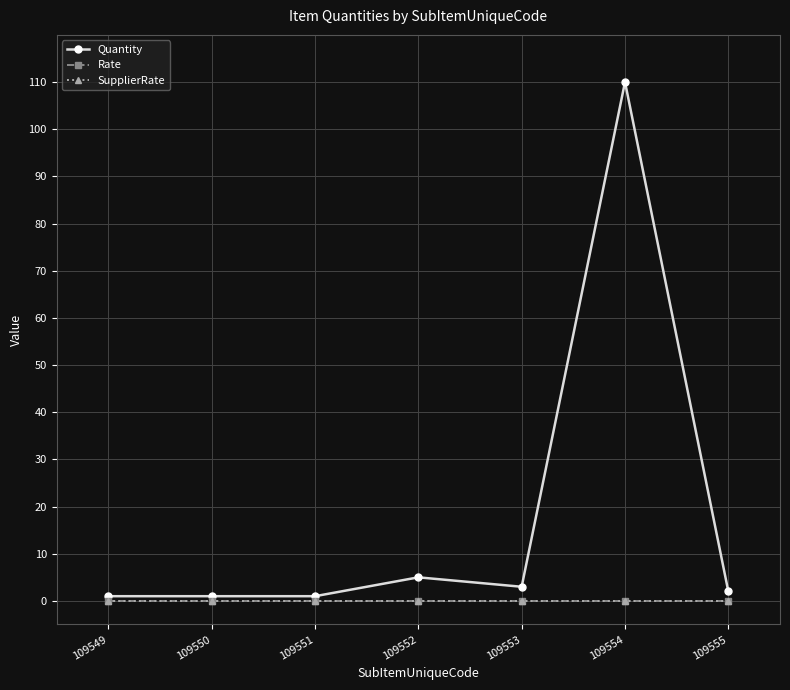

Which series has the largest range (max minus min)?

Quantity